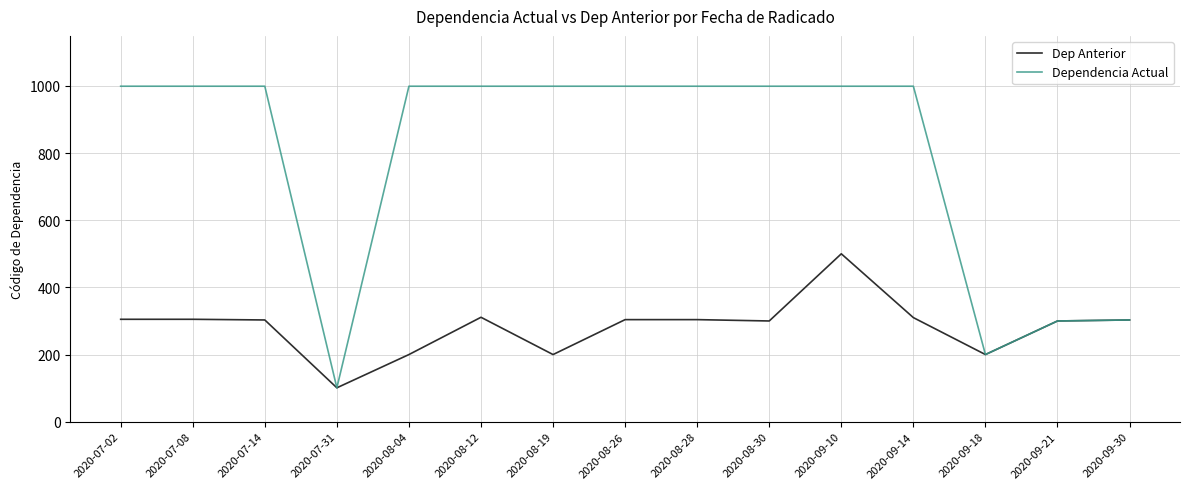

What is the sum of the Dep Anterior values at 2020-08-12 and 2020-08-19?

511